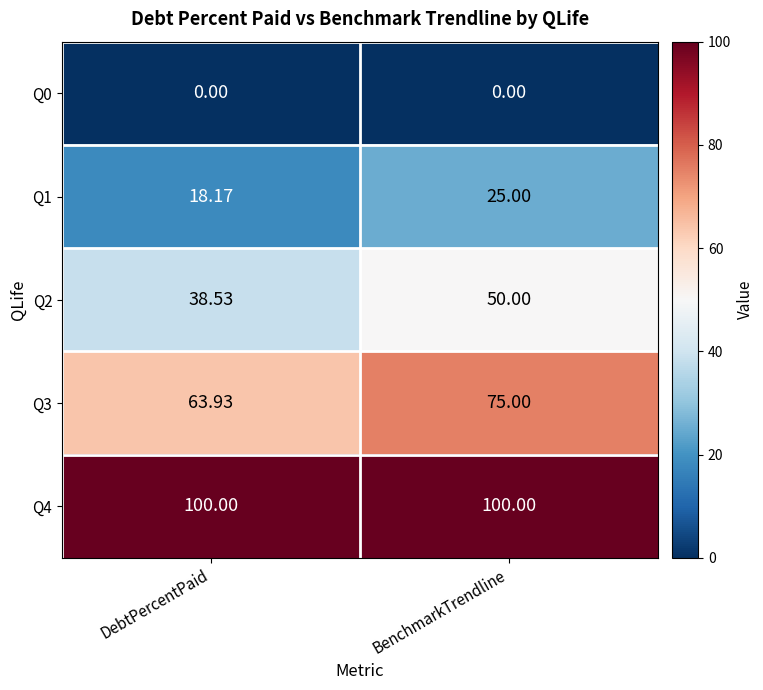

At which category is the sum across all series the highest?

BenchmarkTrendline